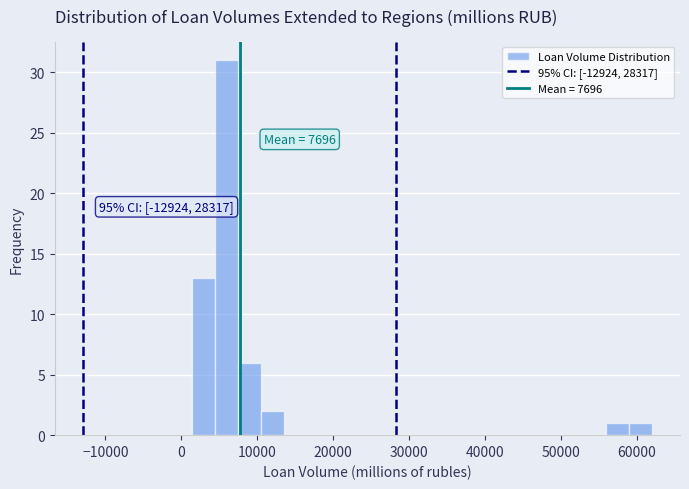

Read against the x-axis, roughly where is the centre of the tallest bar?

6000